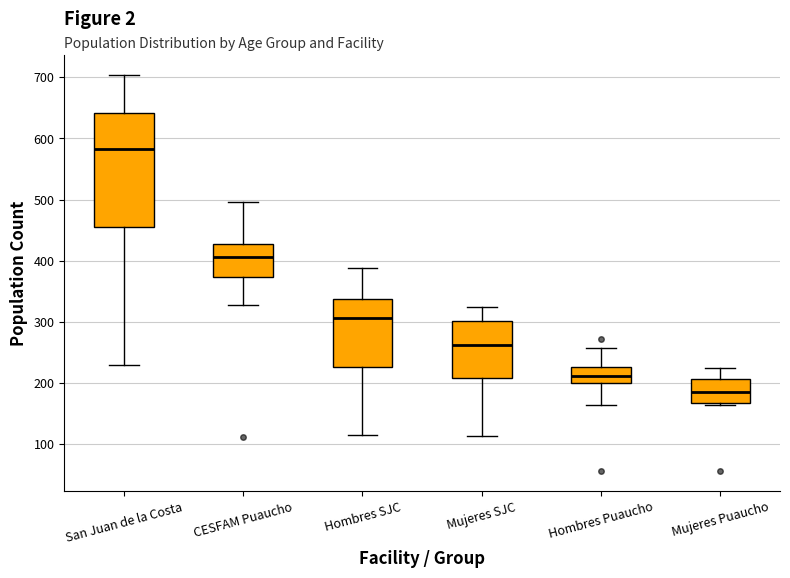

Which box is the tallest, from its lower edge to its upper edge?

San Juan de la Costa